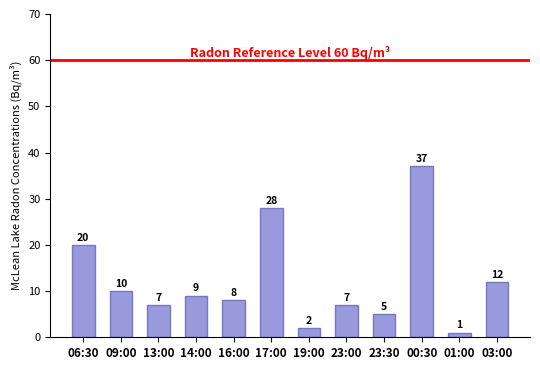

What is the average value?

12